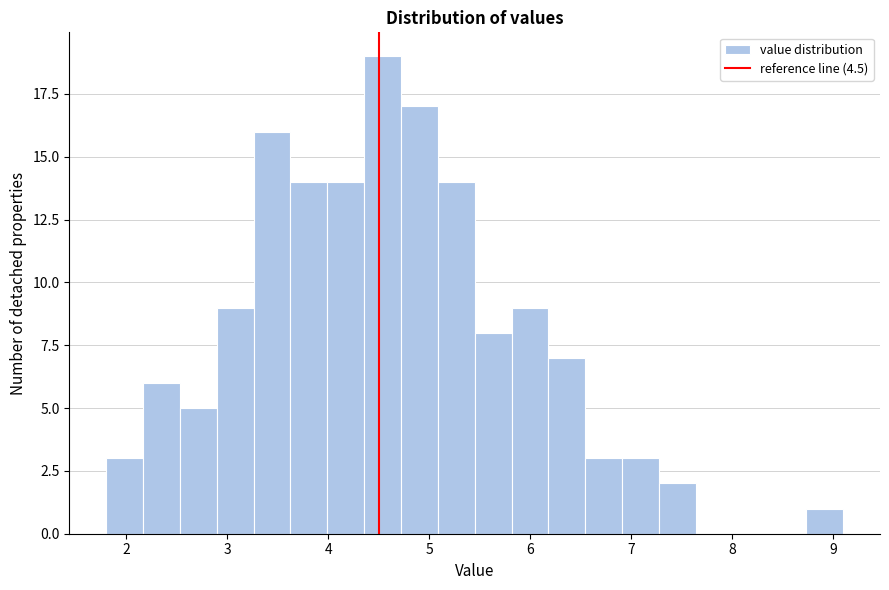

Read against the x-axis, roughly where is the centre of the tallest bar?

4.5